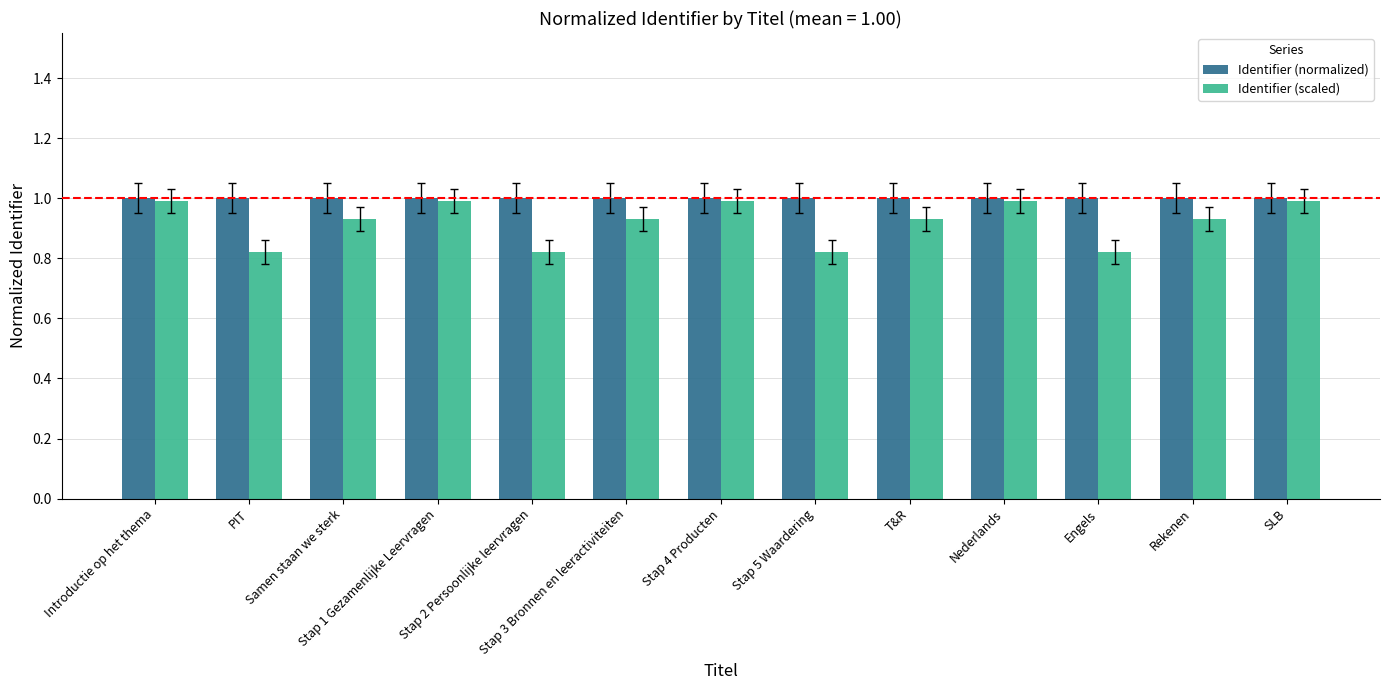

How many categories are shown in the chart?

13